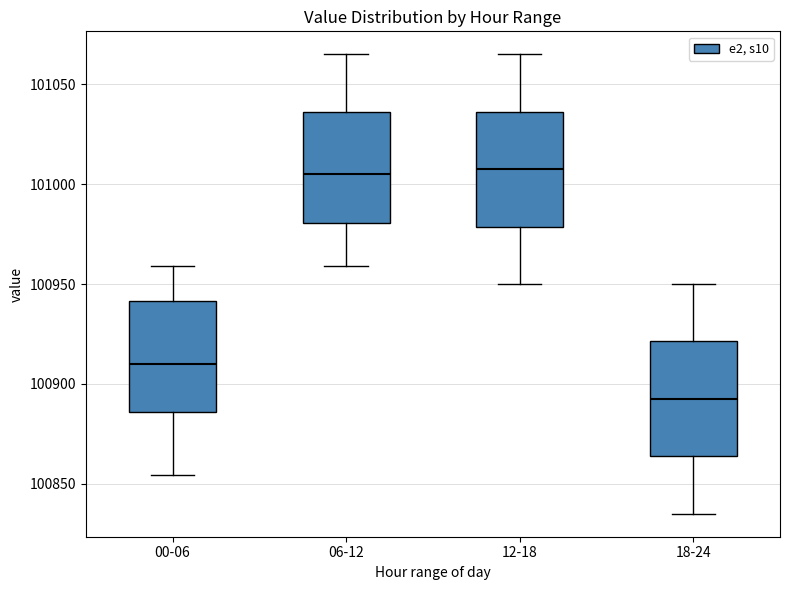

Reading left to right, transcribe this box plot: for each box, give where its median line is, the range the box spans, and where its two whiskers end, as read against the y-axis. The values are not printed on the chart, so give them approximately, as read against the axis.

00-06: median 100910, box 100885 to 100940, whiskers 100855 to 100960
06-12: median 101005, box 100980 to 101035, whiskers 100960 to 101065
12-18: median 101010, box 100980 to 101035, whiskers 100950 to 101065
18-24: median 100895, box 100865 to 100920, whiskers 100835 to 100950